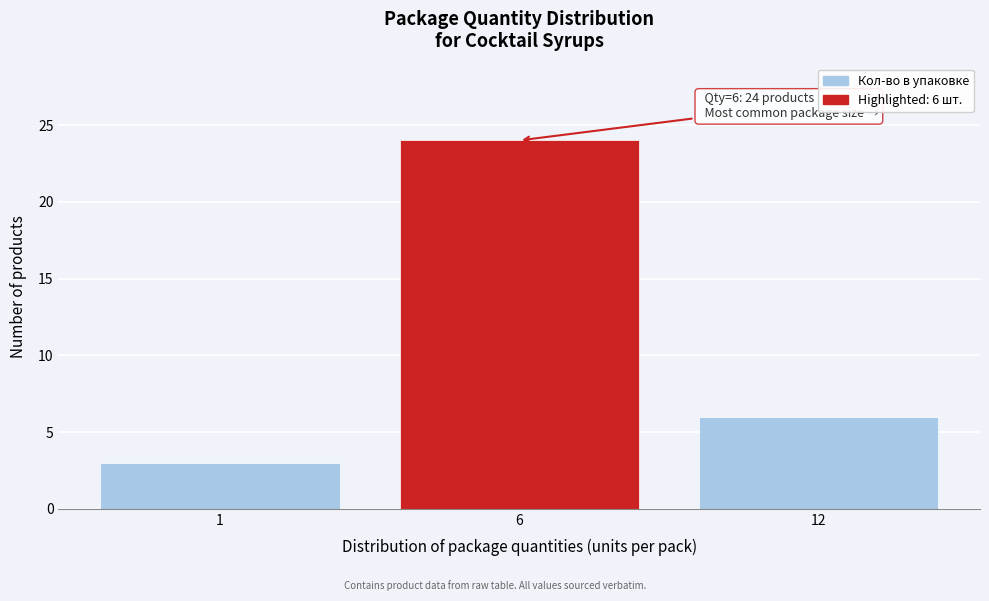

Reading left to right, list all the values displayed in this chart.

3	24	6